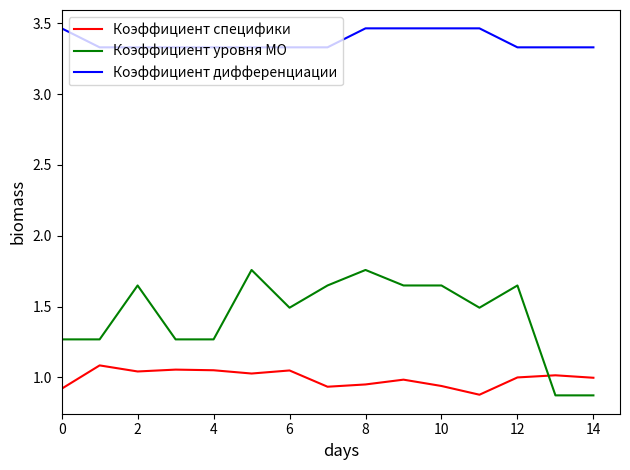

Which series has the largest range (max minus min)?

Коэффициент уровня МО